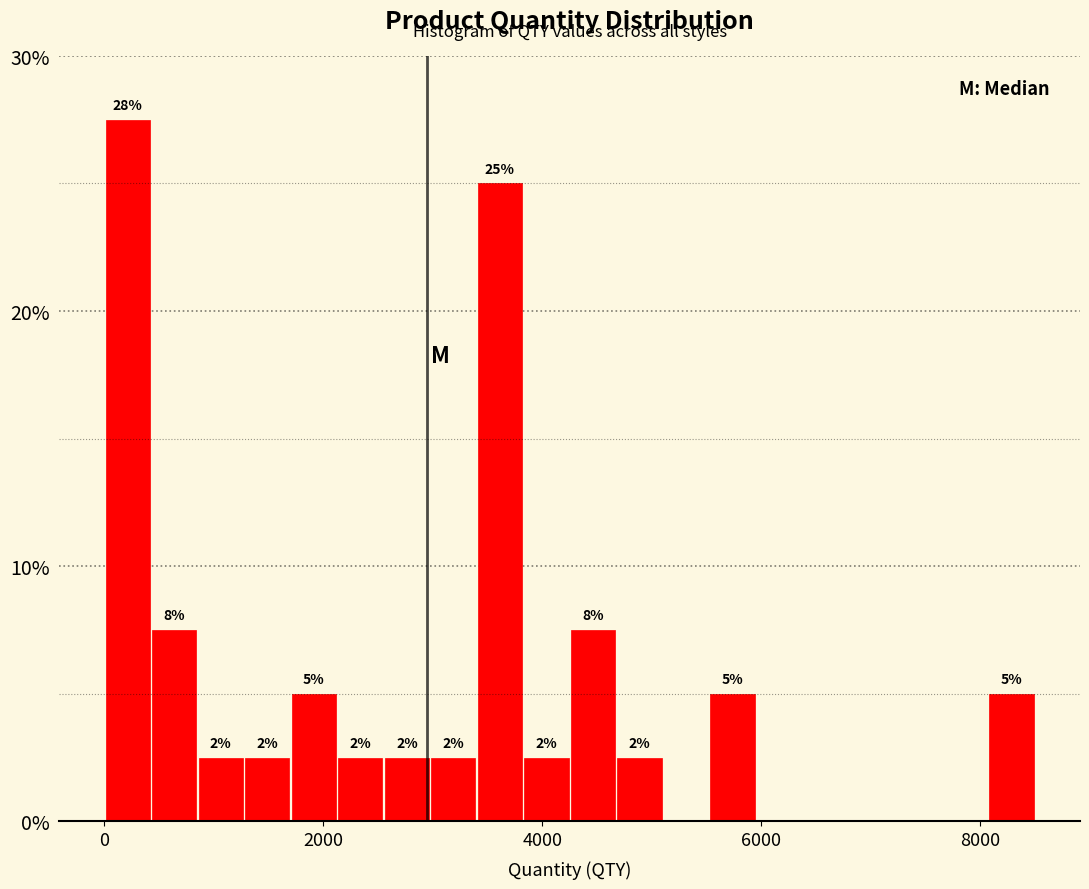

Read against the x-axis, roughly where is the centre of the tallest bar?

200